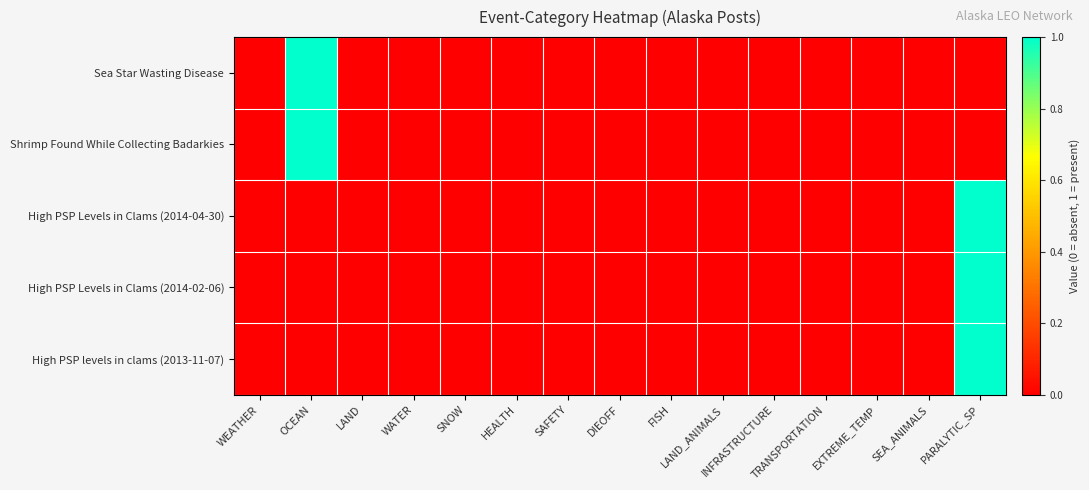

Which series has the widest spread of values?

Sea Star Wasting Disease